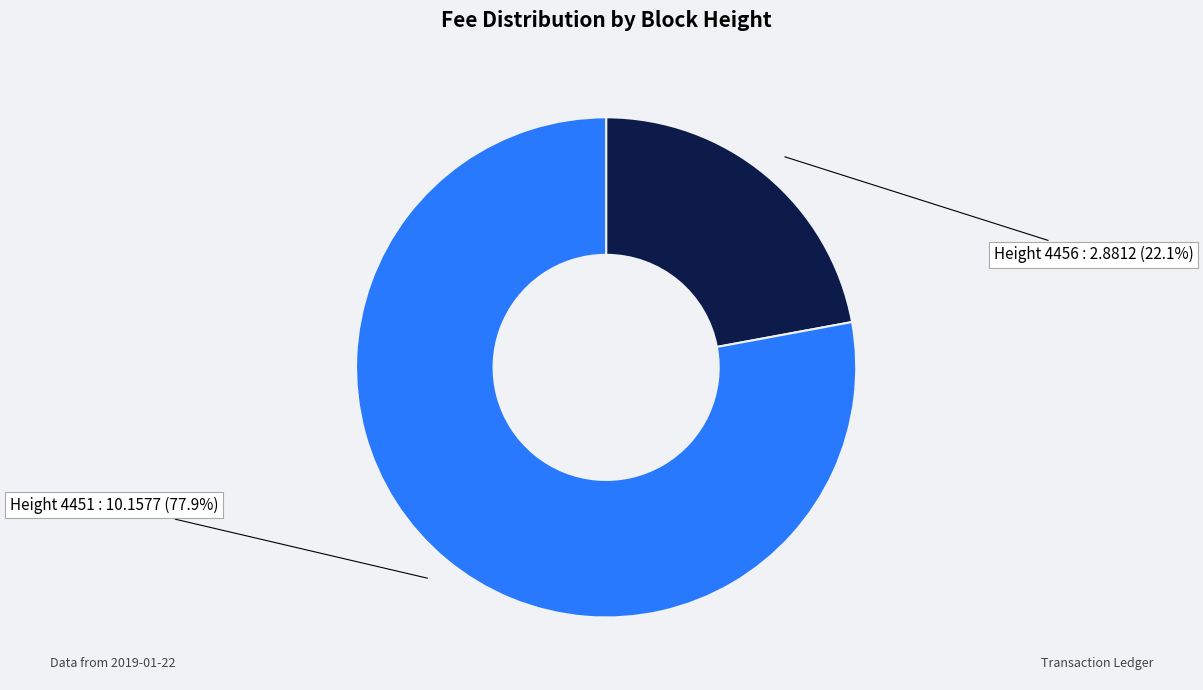

How much of the chart is everything except Height 4456 : 2.8812 (22.1%)?

77.9%